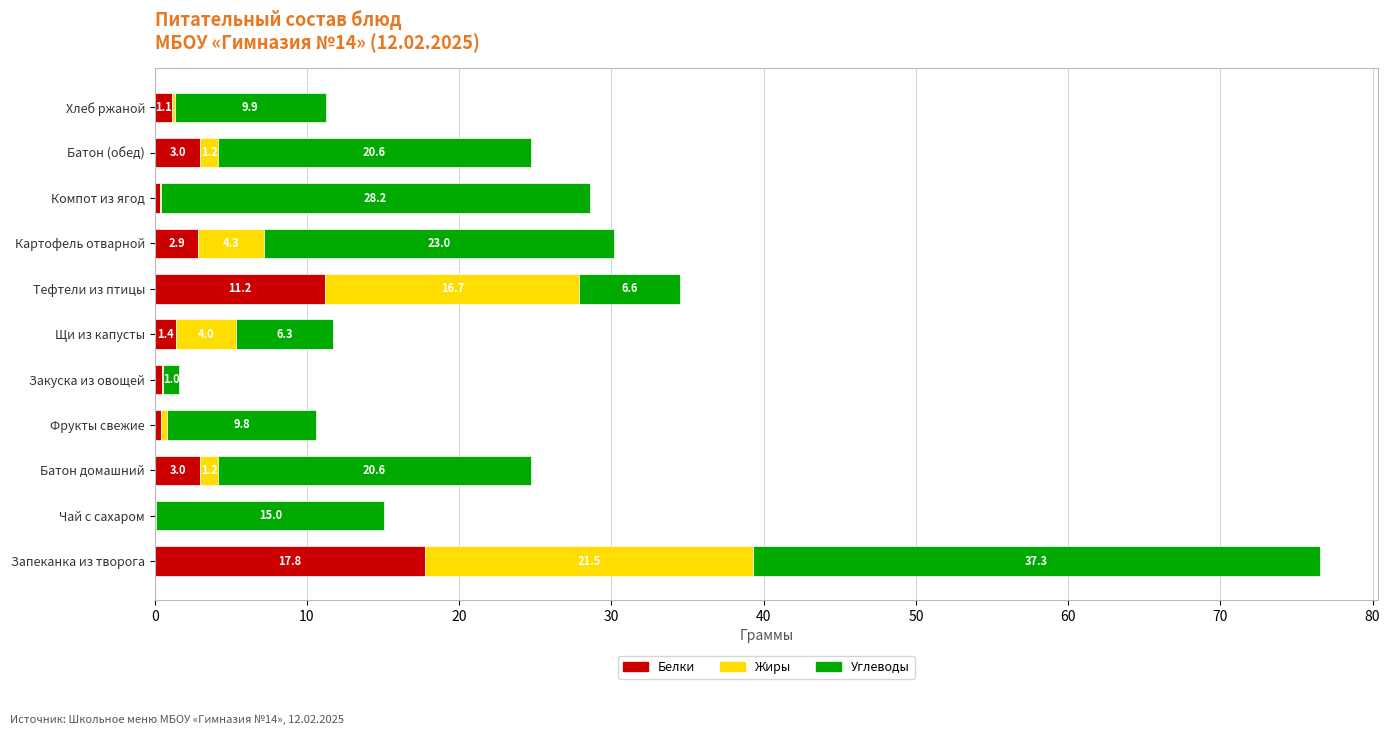

At which category is the sum across all series the highest?

Запеканка из творога